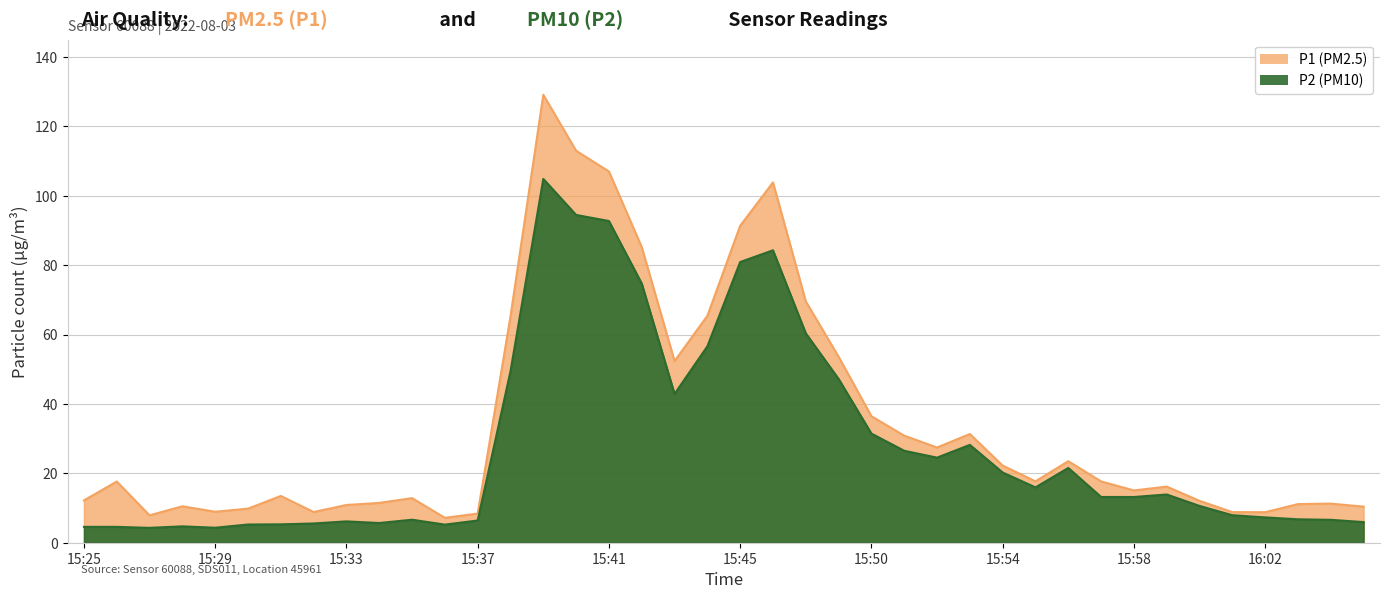

What is the difference between the second highest and second lowest values in the P2 series?

90.2